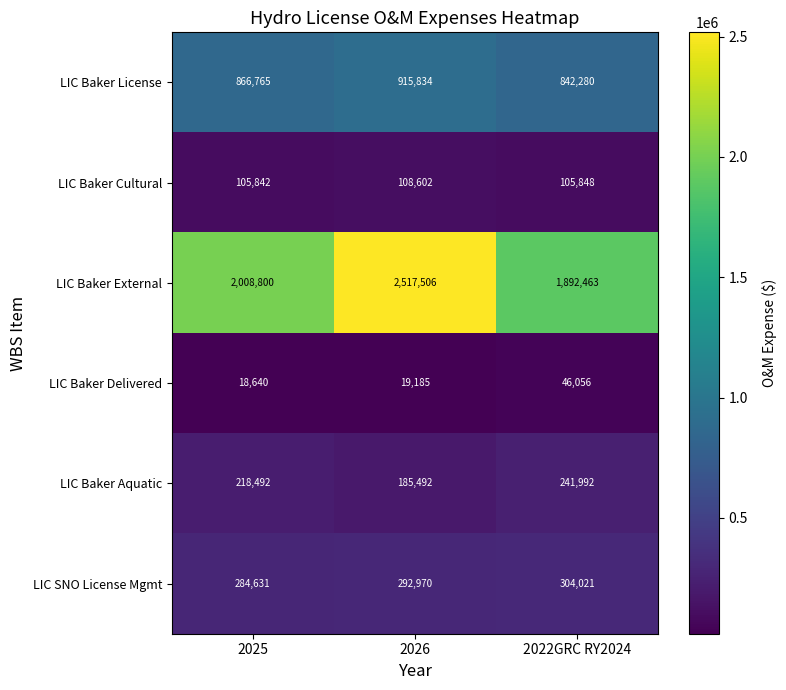

Rank the series at 2022GRC RY2024 from lowest to highest value.

LIC Baker Delivered, LIC Baker Cultural, LIC Baker Aquatic, LIC SNO License Mgmt, LIC Baker License, LIC Baker External